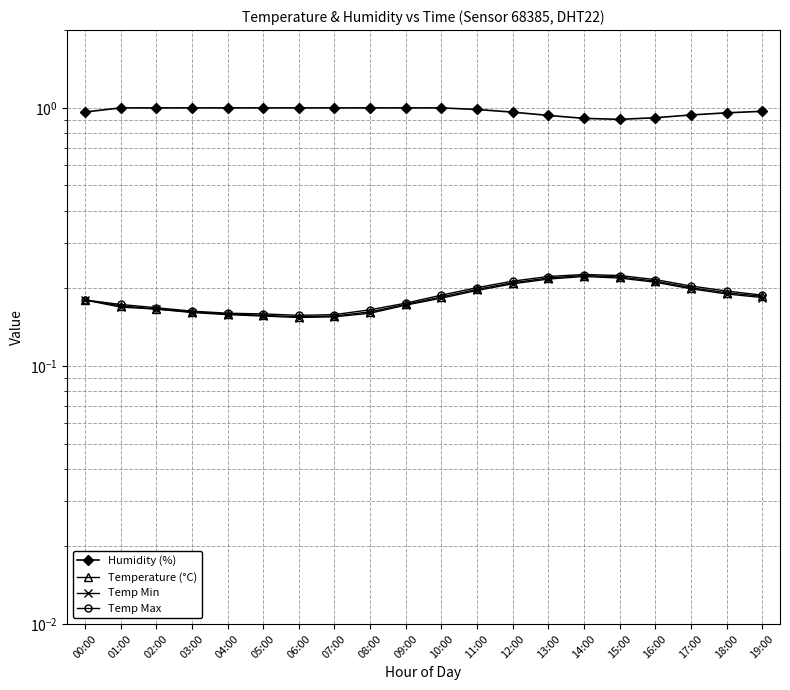

True or false: Temp Max has more than 1 points higher than both neighbors.

False